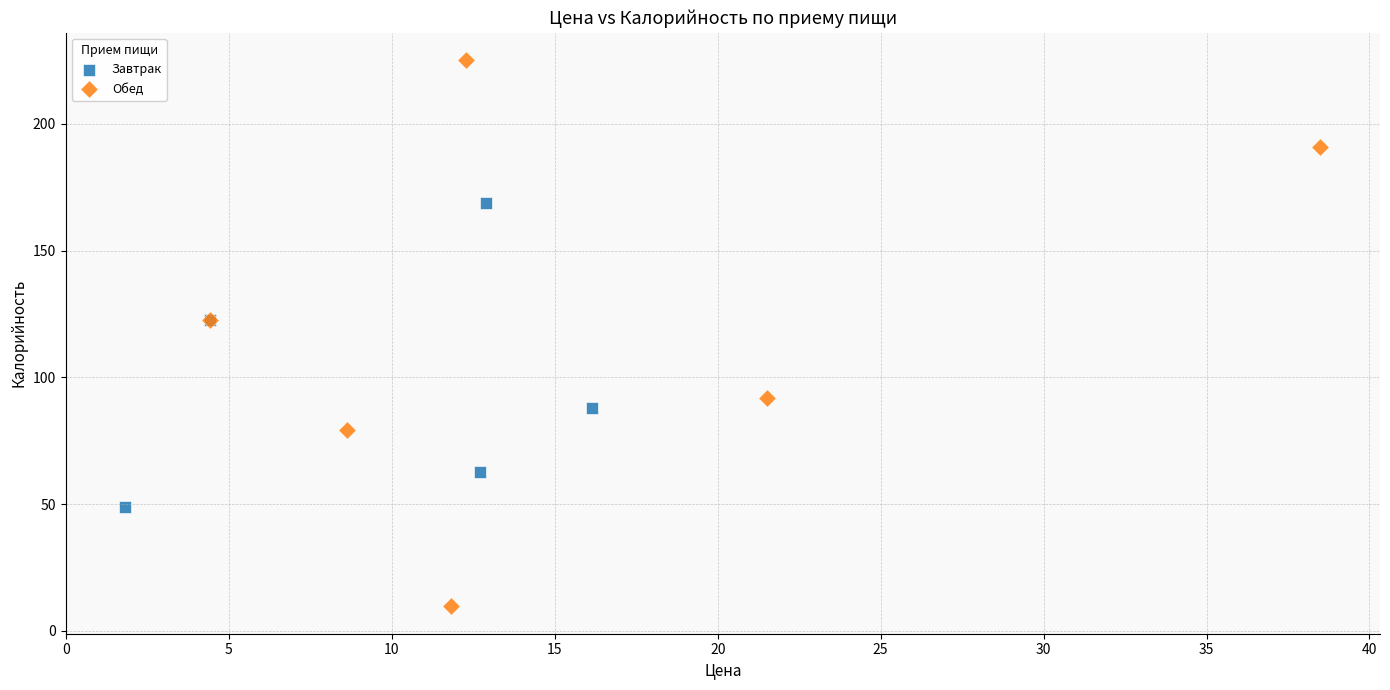

What are all the series names shown in the legend?

Завтрак, Обед